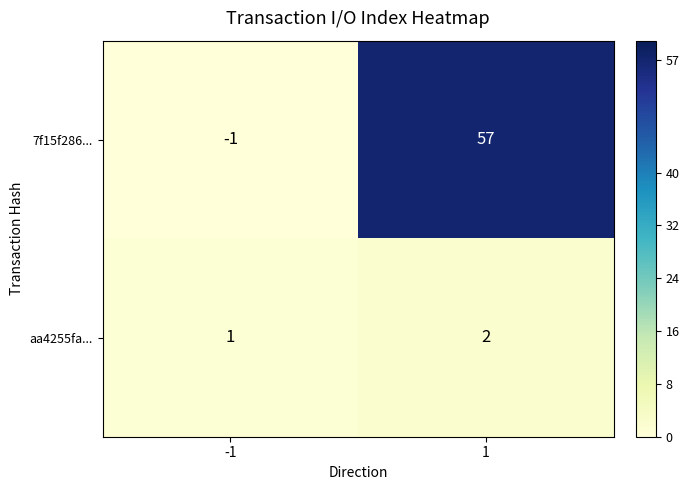

What is the sum of the 7f15f286... values at 1 and -1?

56